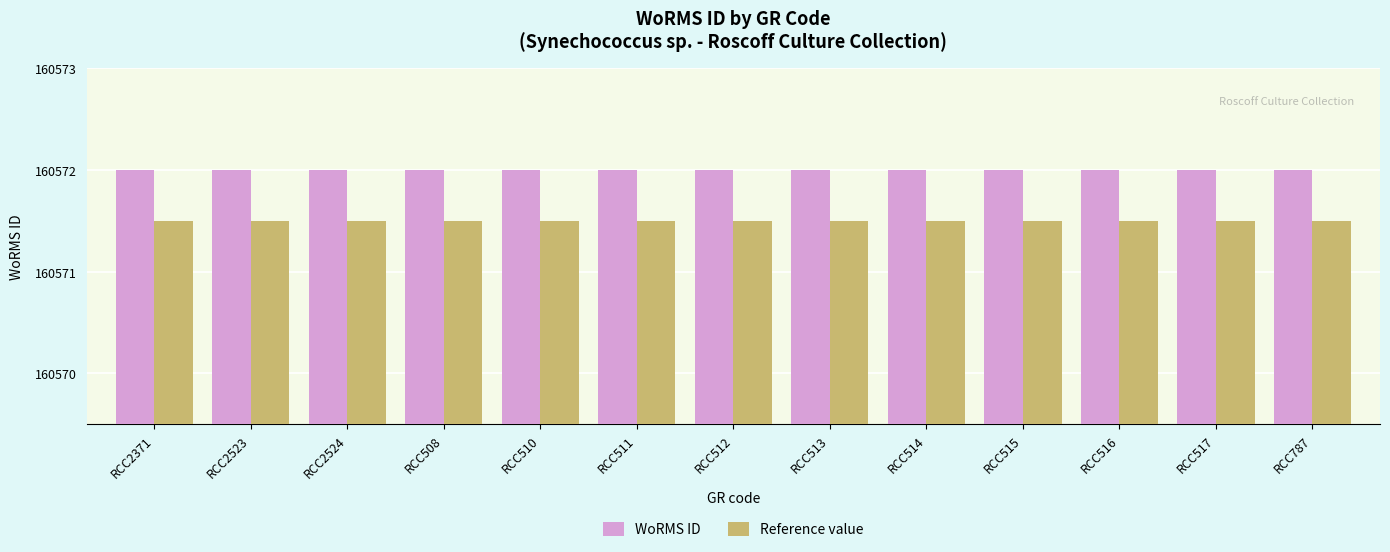

Read the WoRMS ID value at RCC515.

160572.0